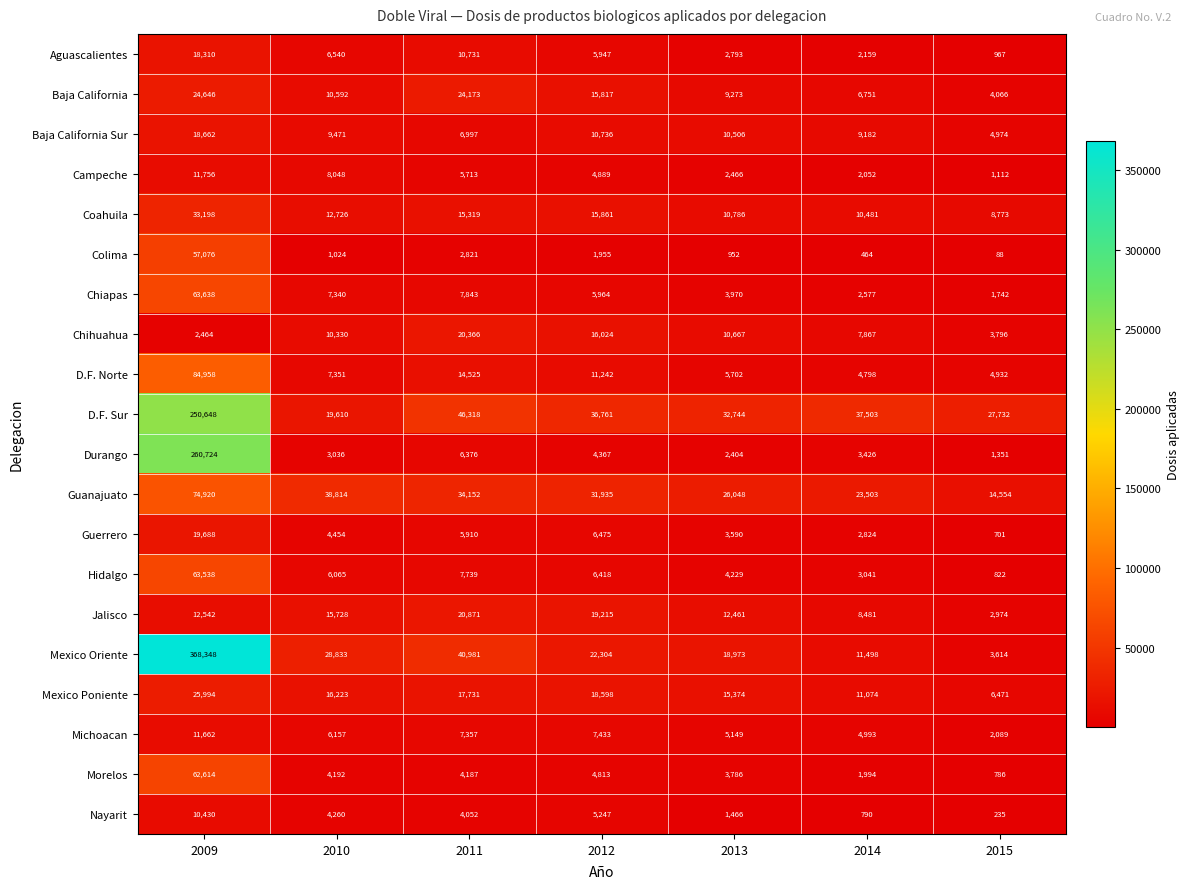

Count the number of categories in the chart.

7